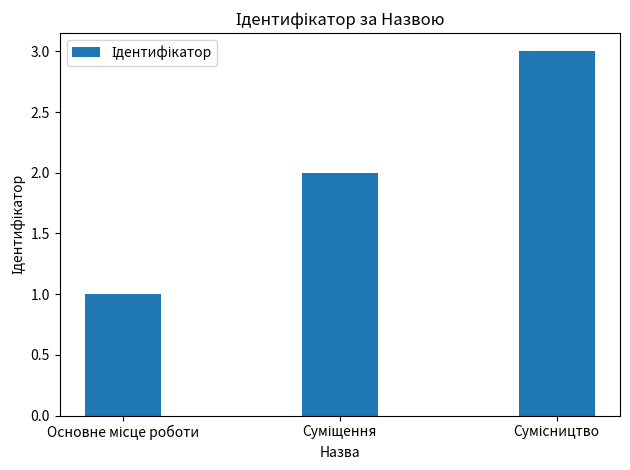

What is the sum of all values?

6